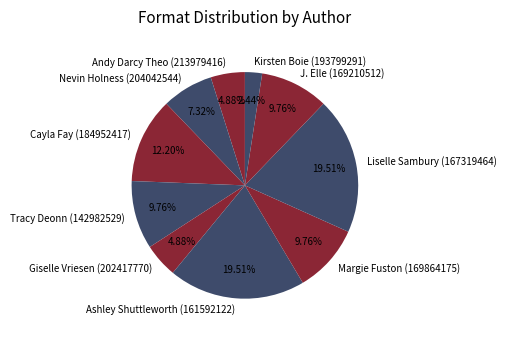

Which category has the smallest portion of the pie?

Kirsten Boie (193799291)